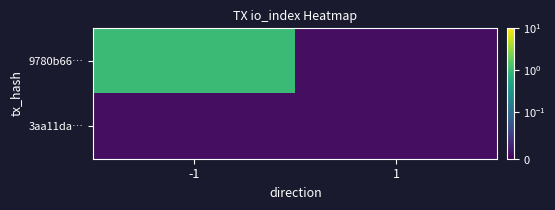

How many series are shown in this chart?

2